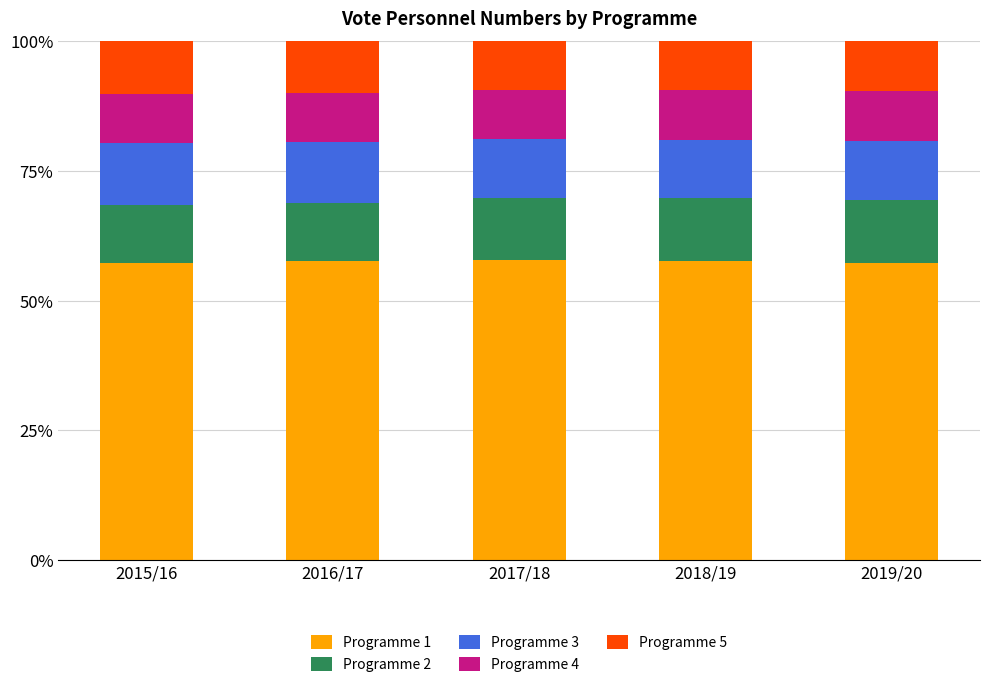

What is the total value across all series at 2016/17?

100.0